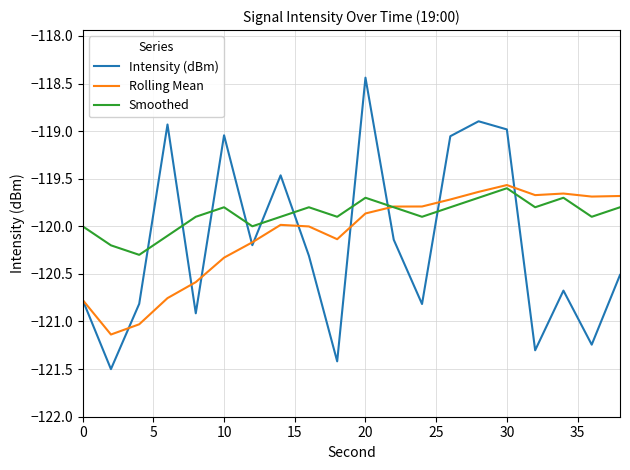

Which series has the widest spread of values?

Intensity (dBm)